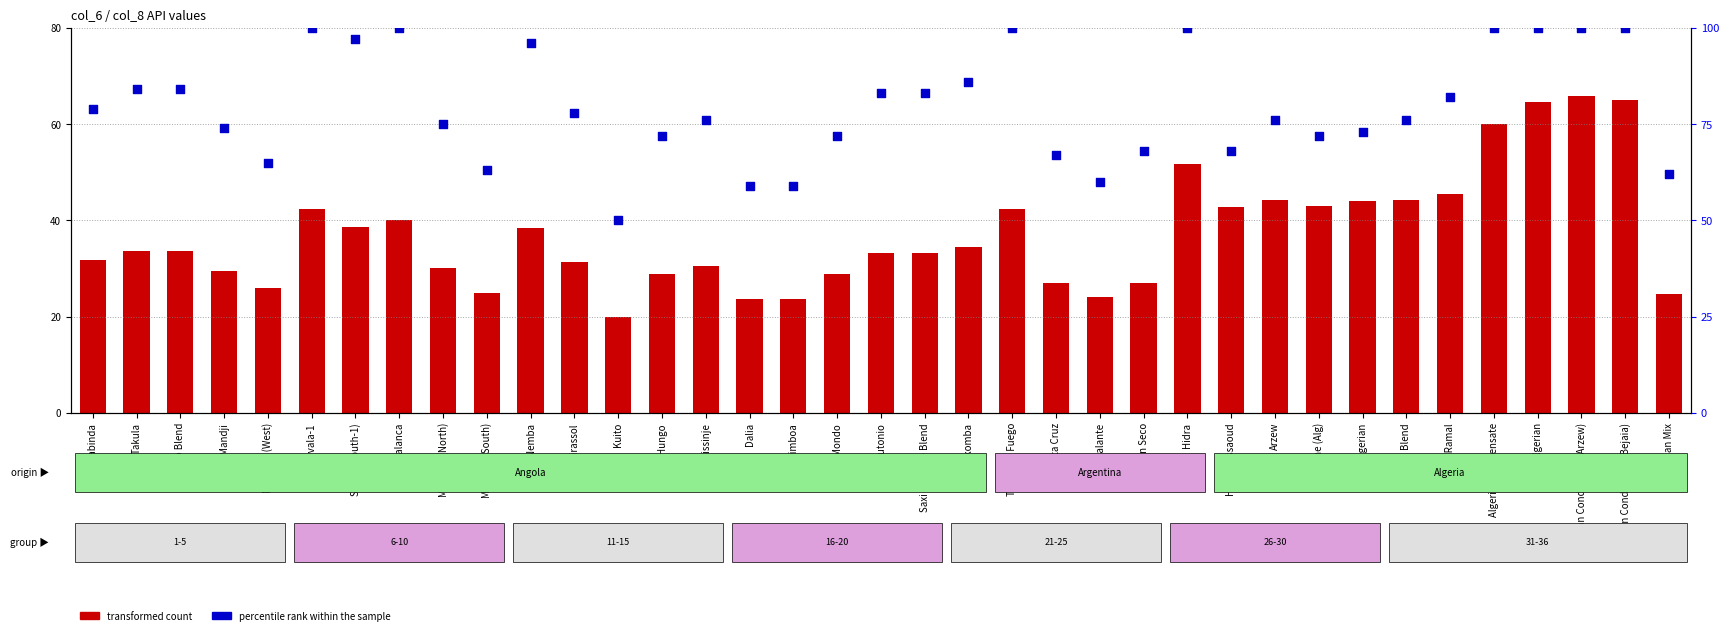

What is the total value across all series at Dalia?

82.6